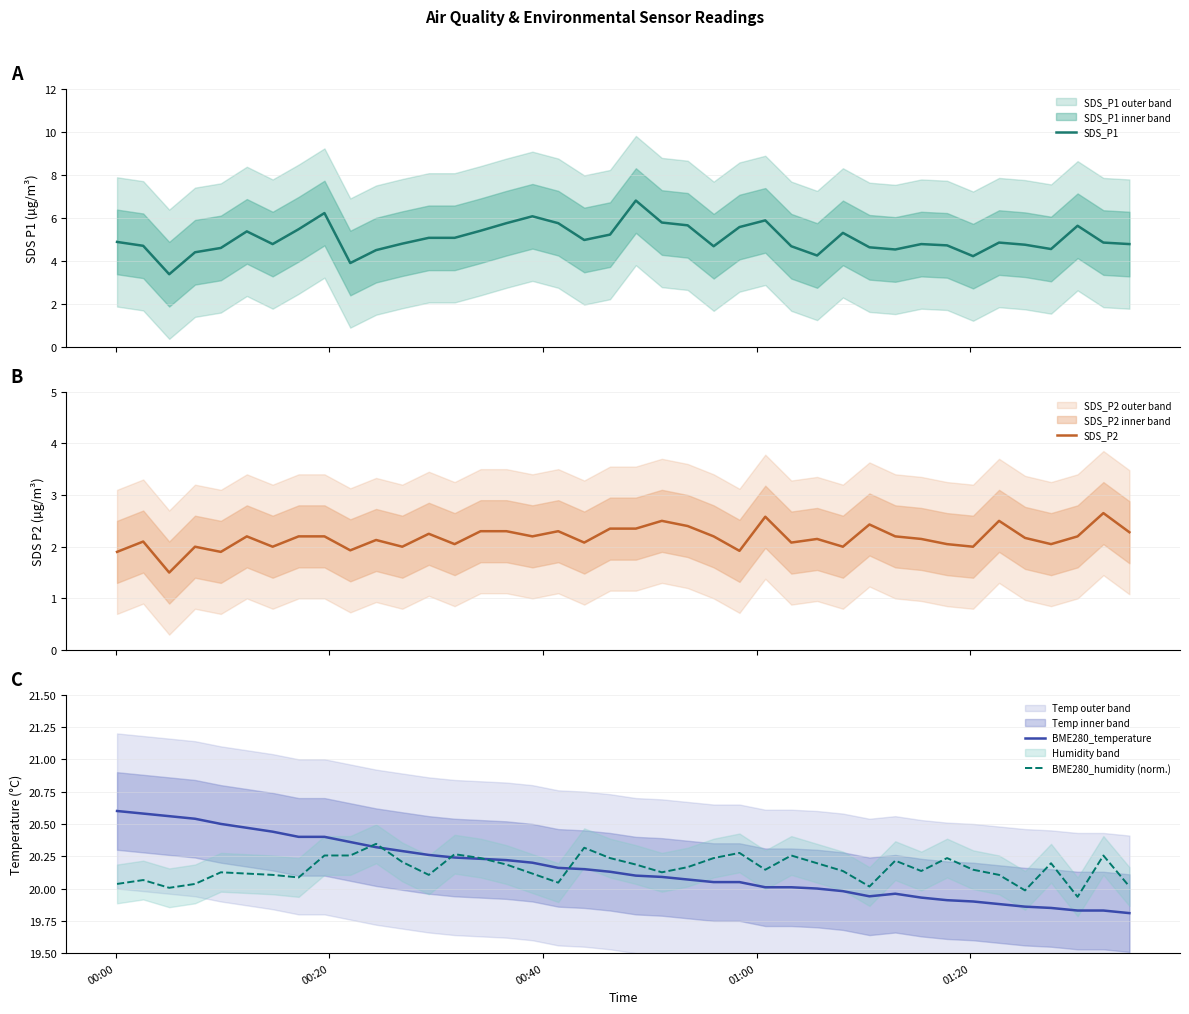

What is the minimum value for SDS_P1?

3.4